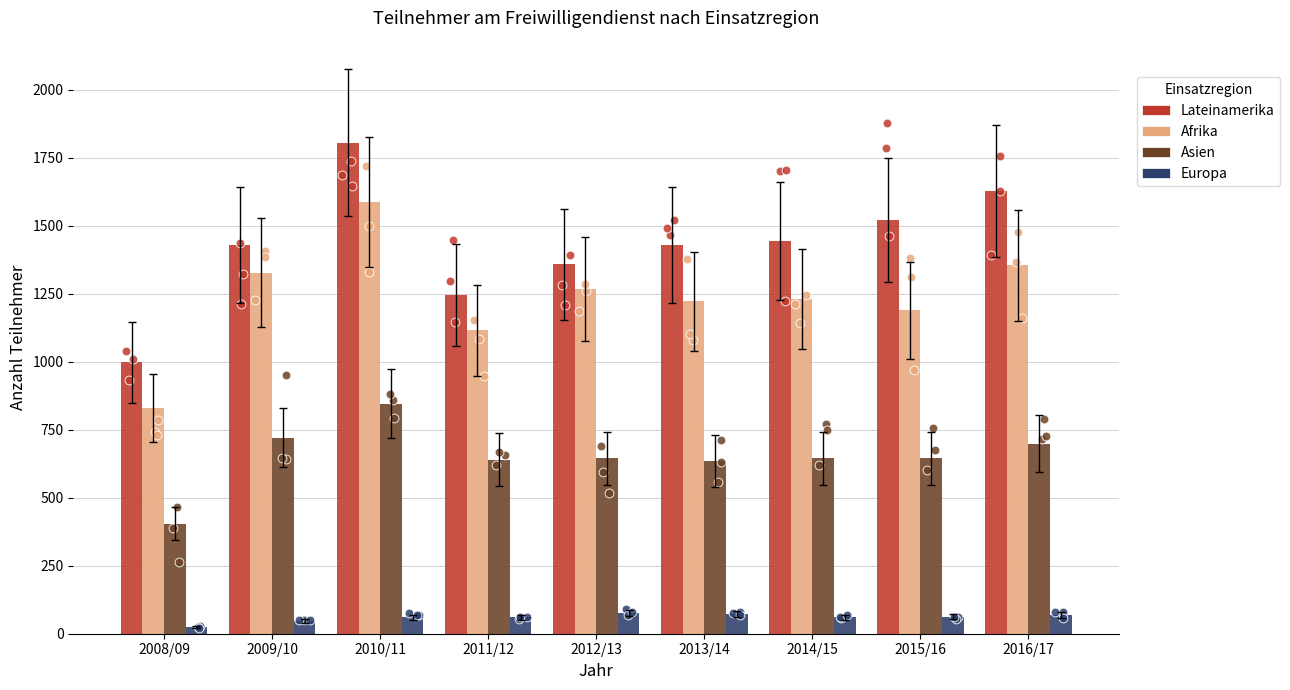

Which series has the widest spread of Y values?

Lateinamerika